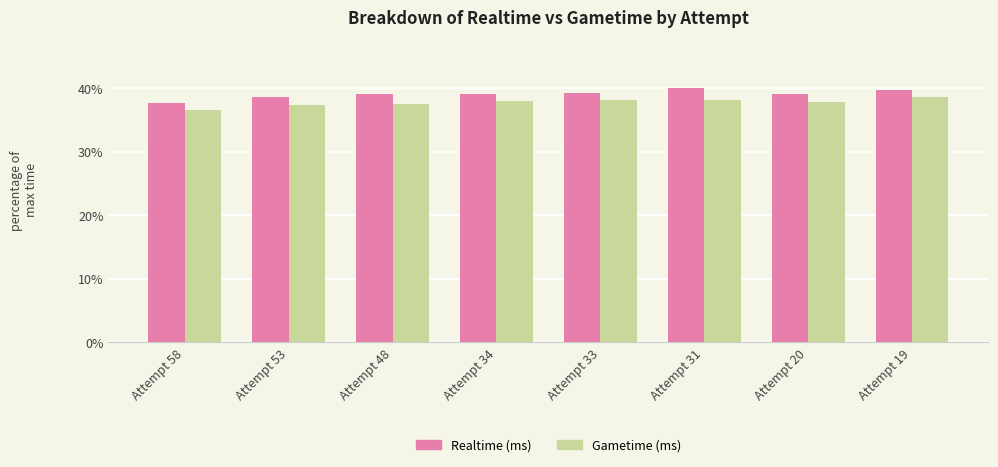

How many bars are there in total?

16